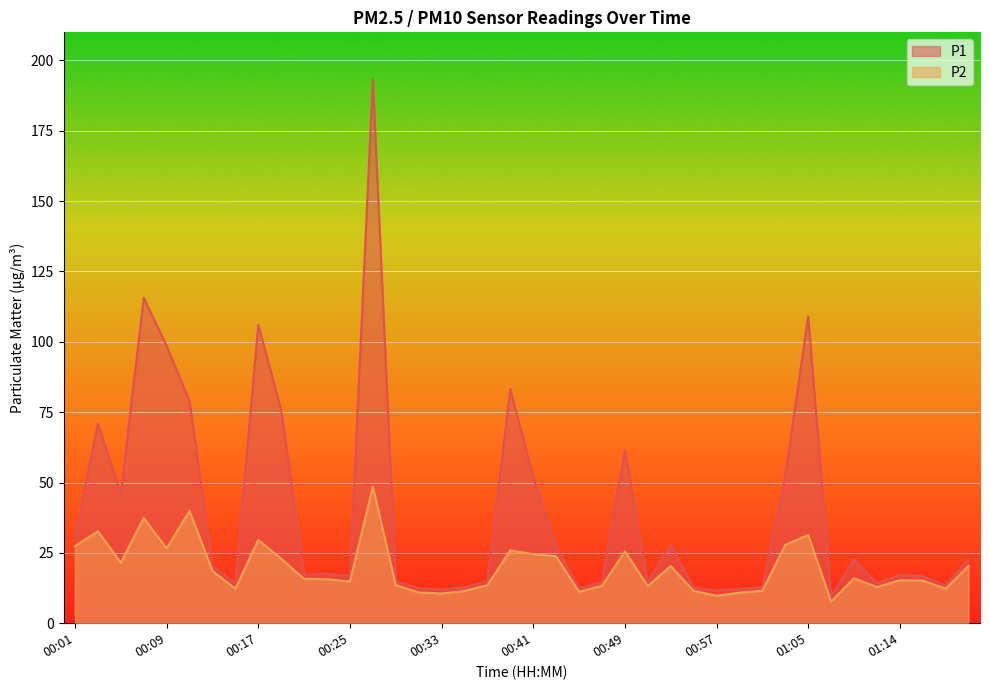

Which category has the lowest value in the P2 series?

01:07